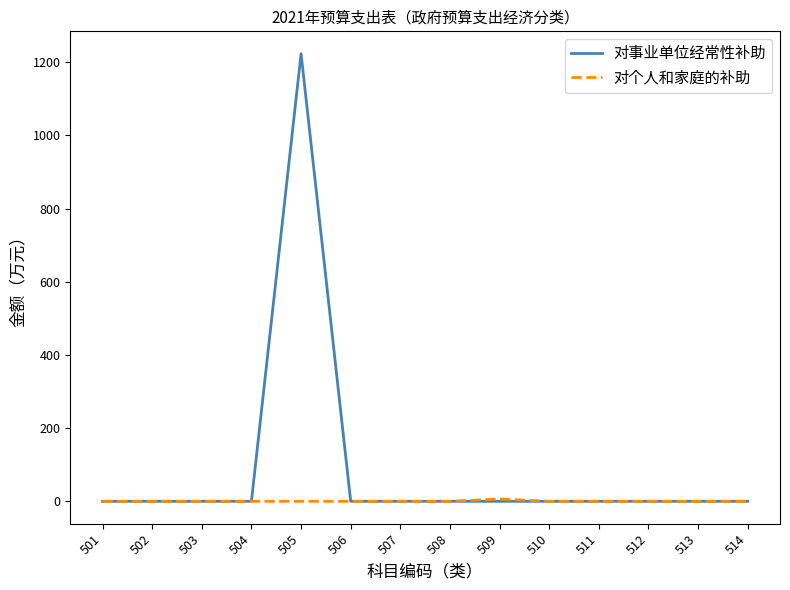

The value of 对事业单位经常性补助 at 509 is 0.0. True or false?

True